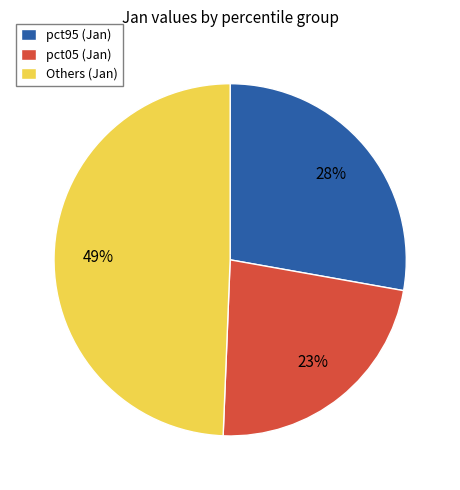

Which category has the smallest portion of the pie?

pct05 (Jan)